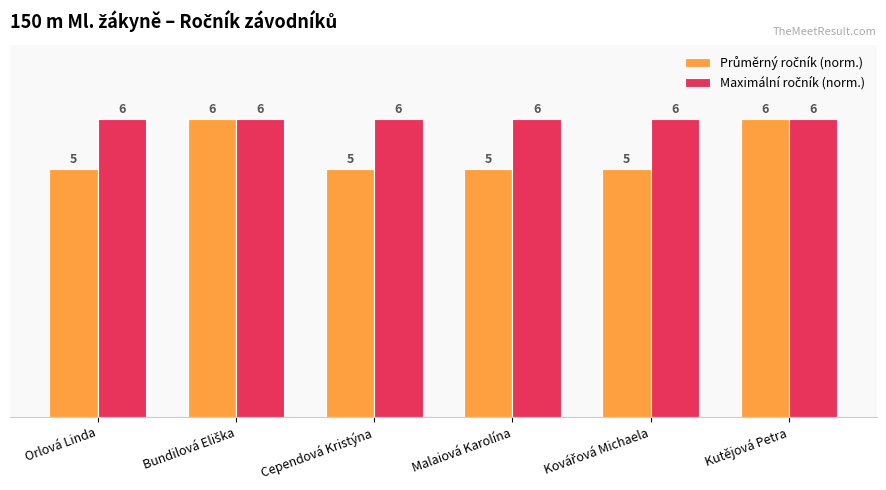

At which category is the sum across all series the highest?

Bundilová Eliška